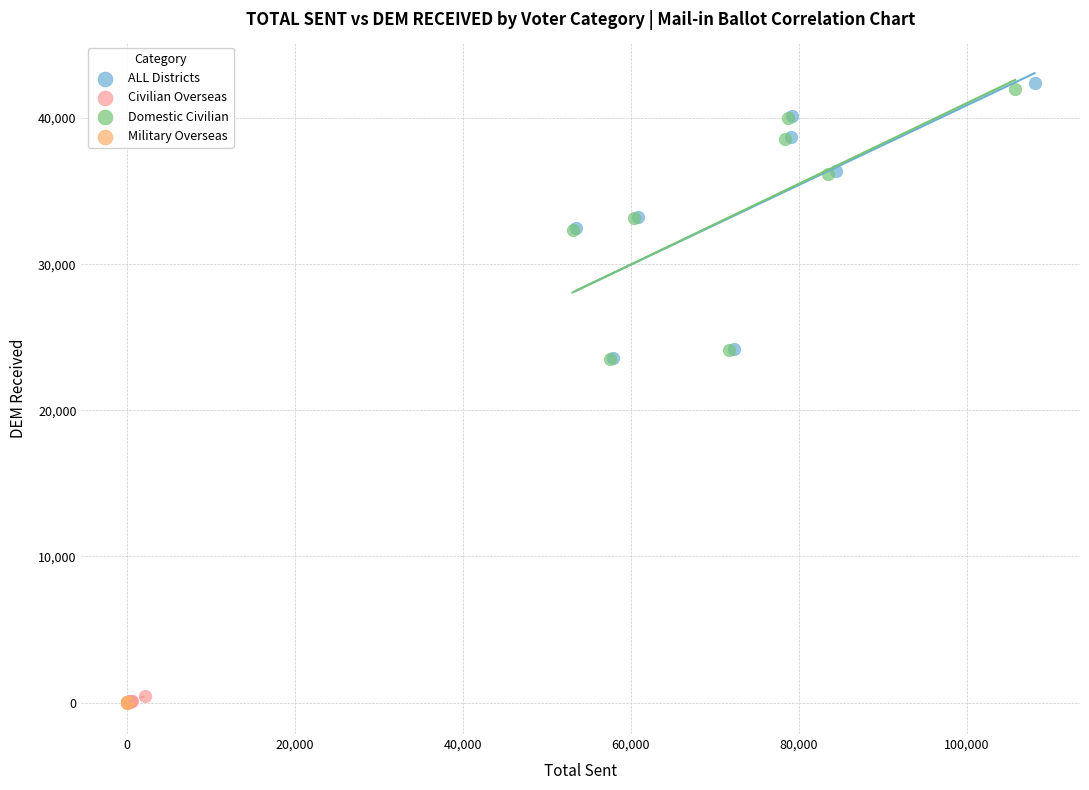

What are all the series names shown in the legend?

ALL Districts, Civilian Overseas, Domestic Civilian, Military Overseas